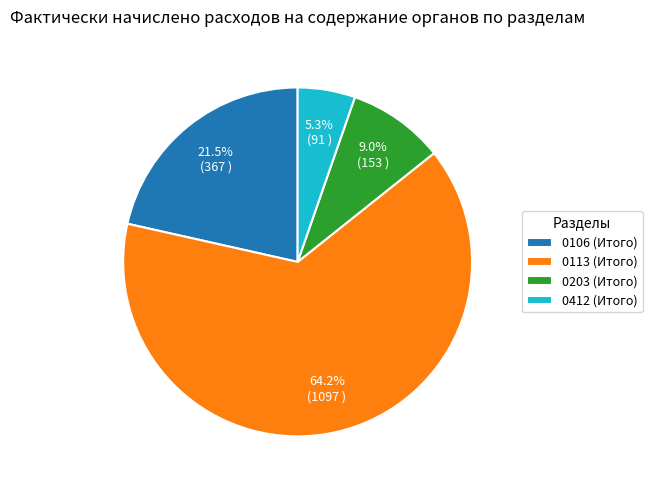

Combined, do 0106 (Итого) and 0113 (Итого) account for over 50%?

Yes